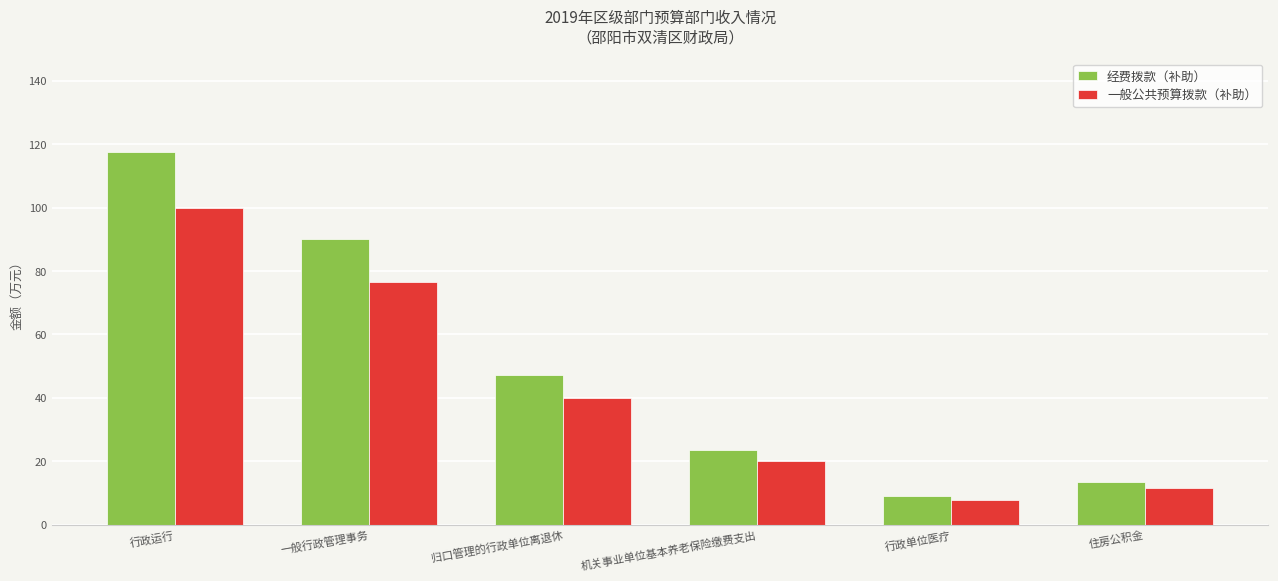

At which label does 一般公共预算拨款（补助） reach its minimum?

行政单位医疗